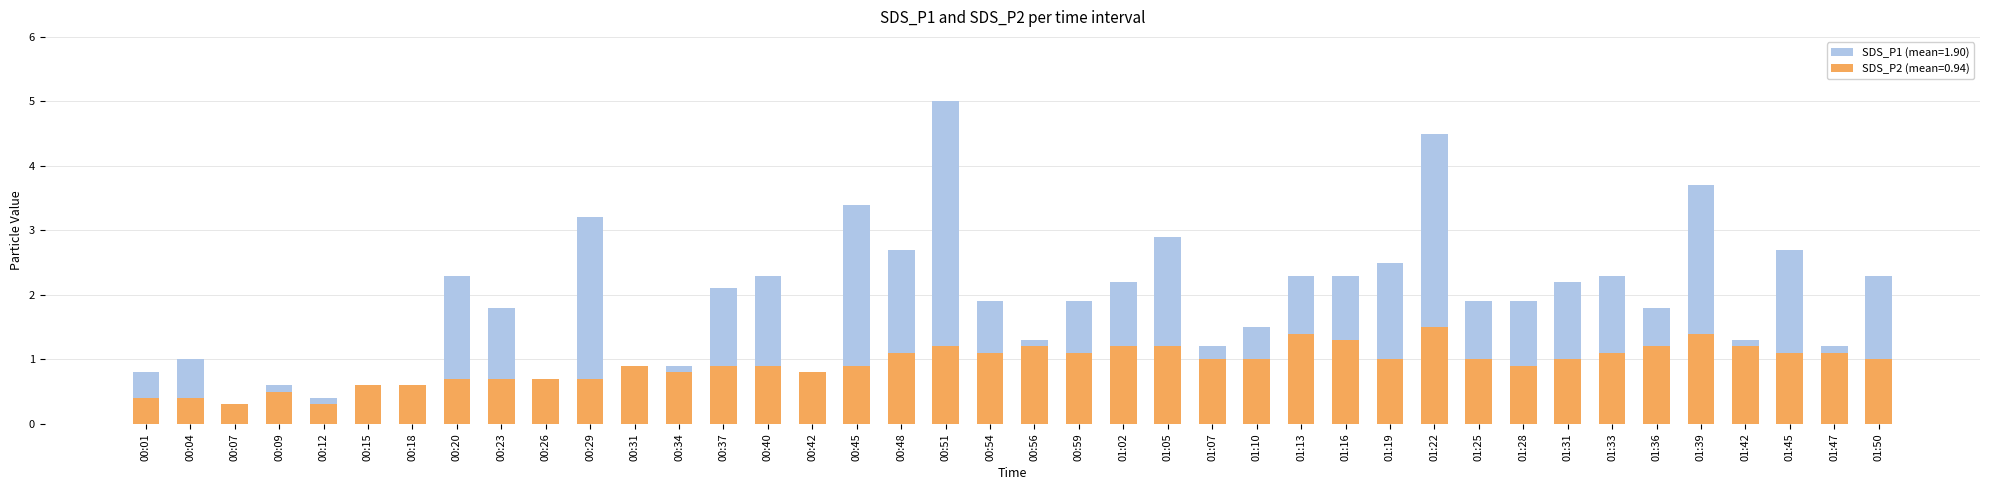

Rank the series at 00:56 from highest to lowest value.

SDS_P1, SDS_P2